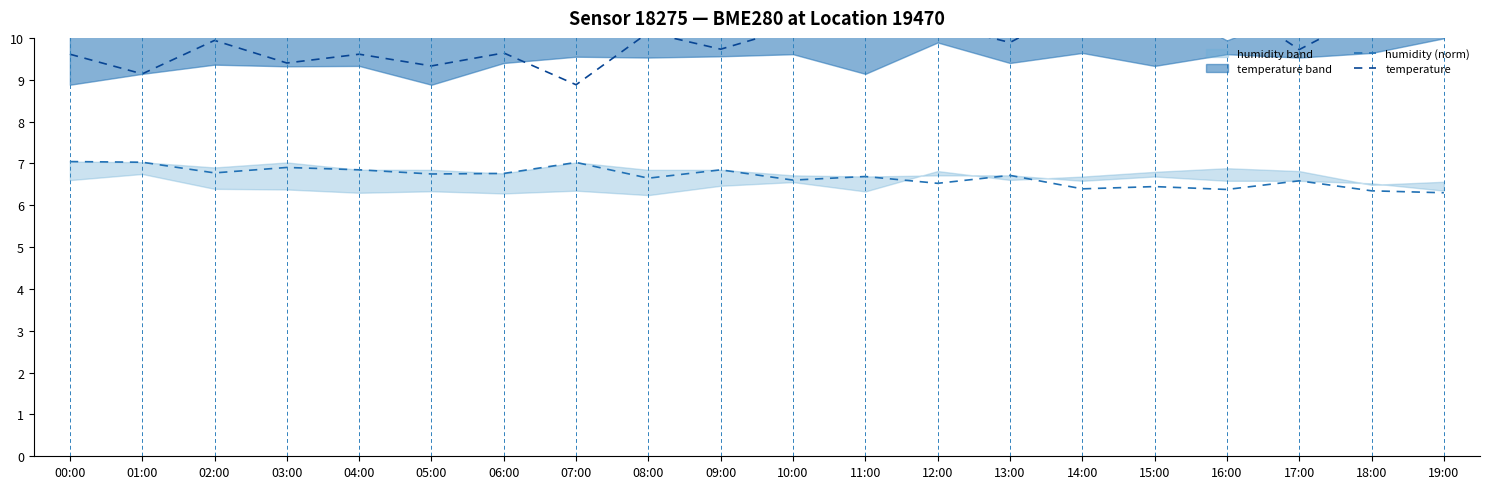

What is the approximate value of humidity (norm) at 14:00?

6.4